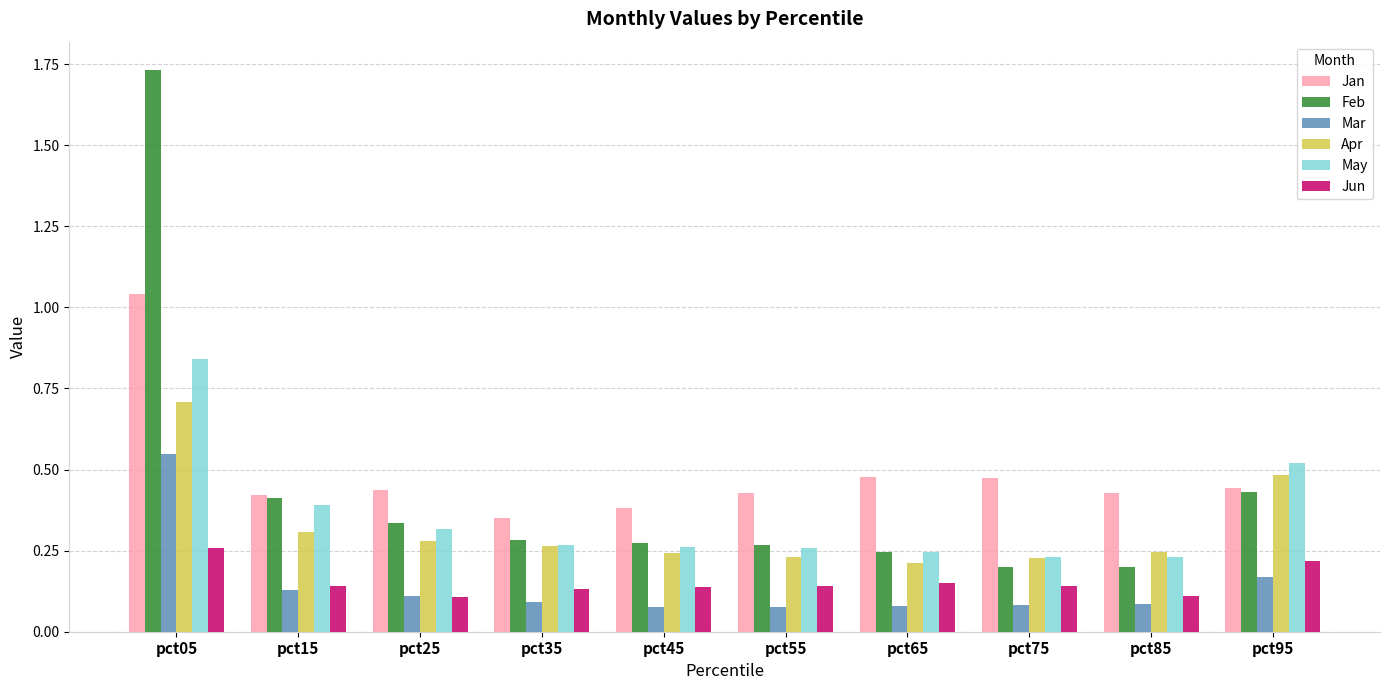

Which label corresponds to the largest value in the chart?

pct05